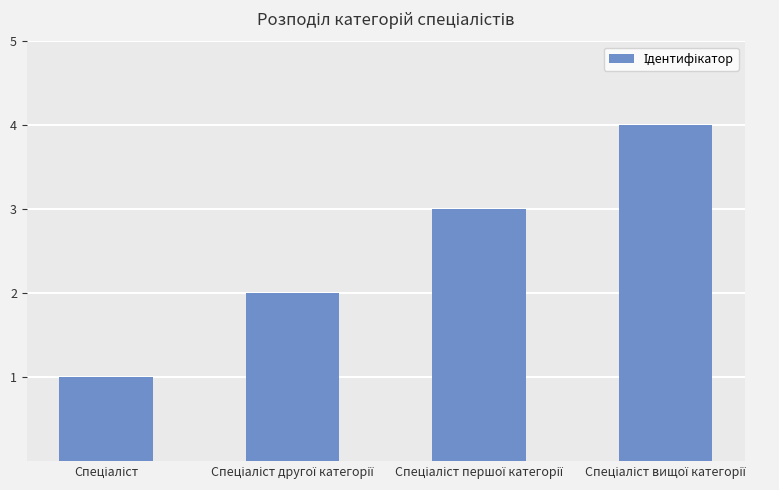

What is the maximum value shown in the chart?

4